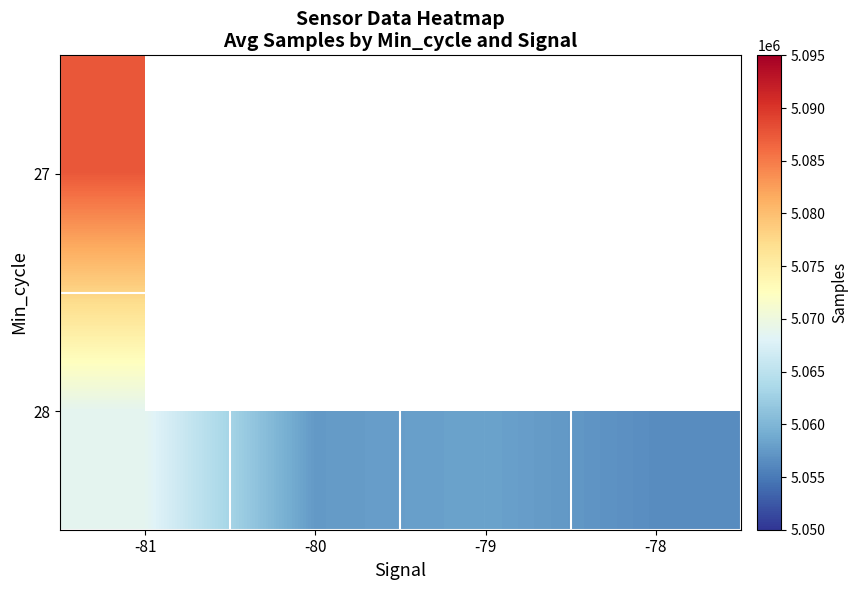

What is the difference between the maximum and second lowest values in the 28 series?

11196.0